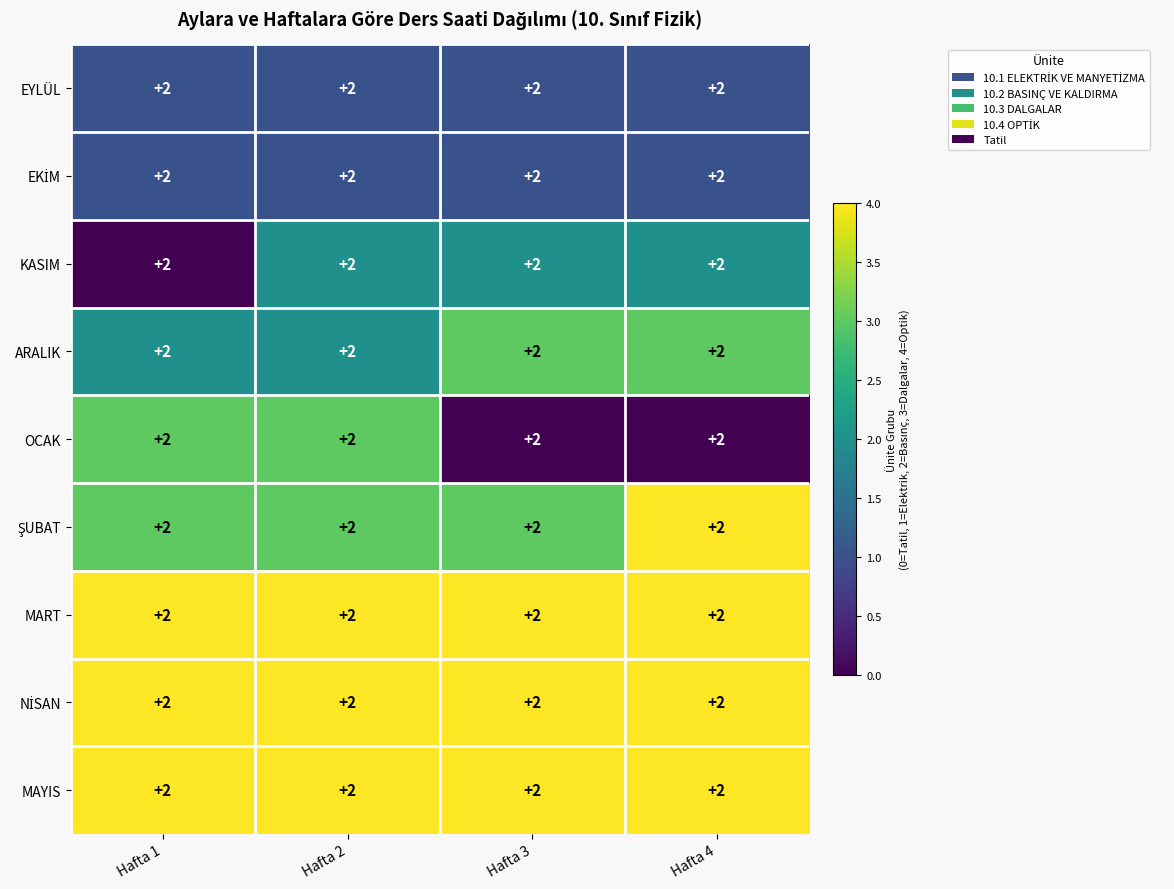

True or false: MART has a value of 2 at Hafta 2.

False